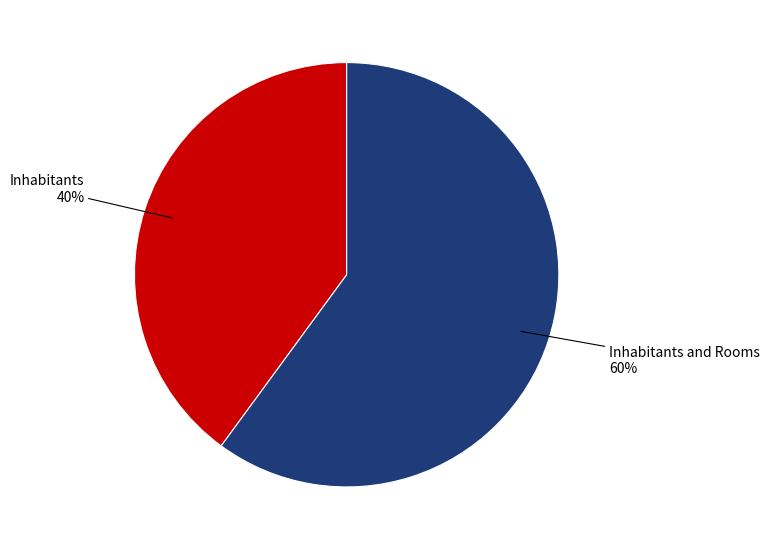

Is it true that Inhabitants is 40% of the pie?

True